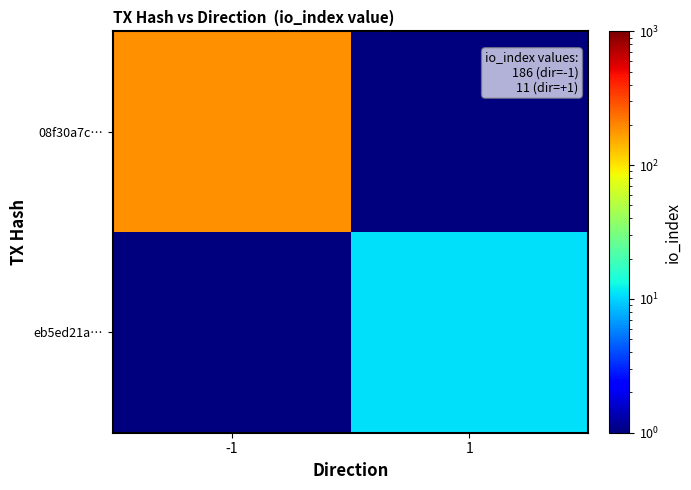

At how many categories does at least one series exceed 138?

1